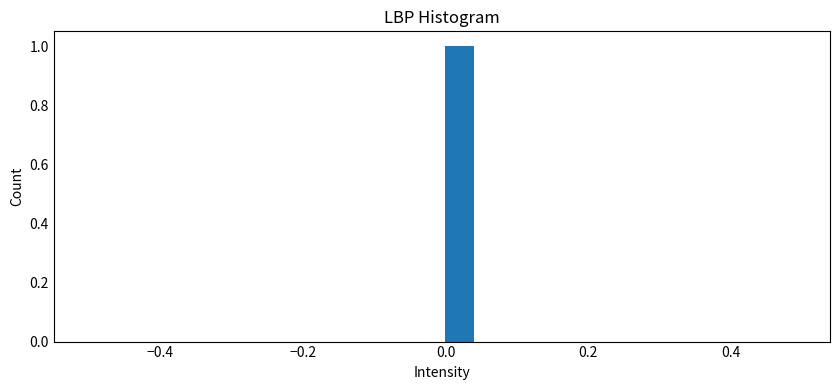

Around what value on the x-axis is the tallest bar? Give the approximate position of its centre, as read against the axis.

0.02